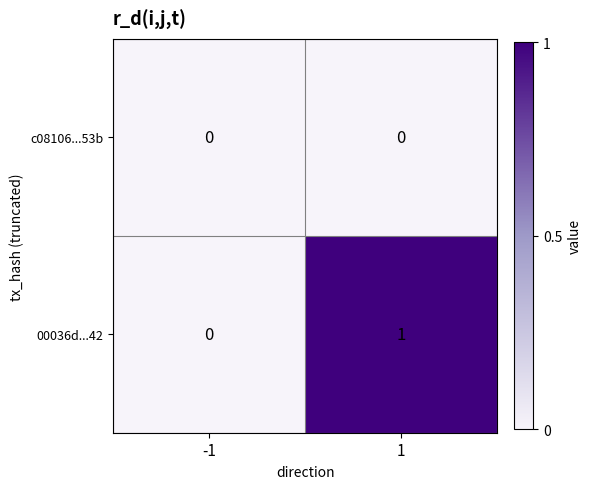

Reading left to right, transcribe all the data shown in this chart.

c08106...53b: -1=0	1=0
00036d...42: -1=0	1=1